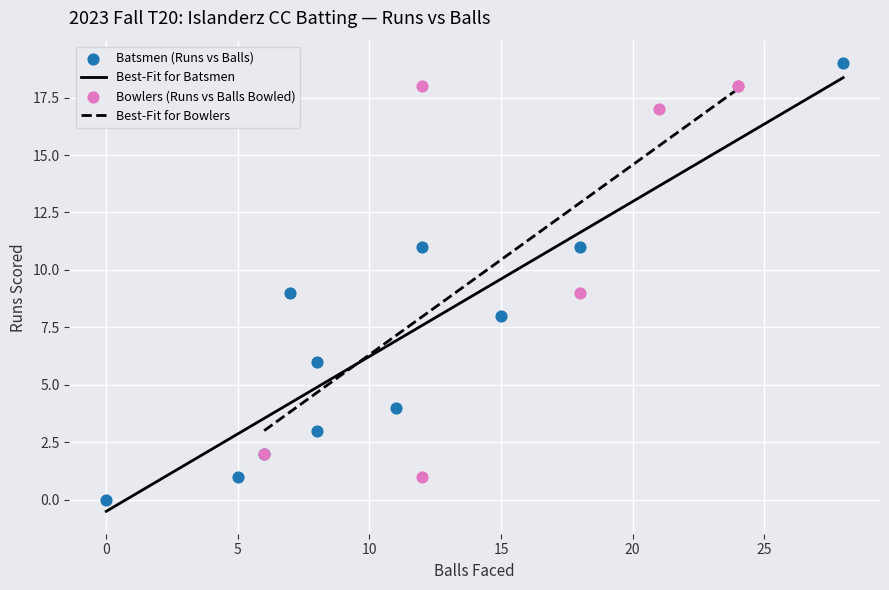

What is the highest value of the Best-Fit for Batsmen series?

18.4